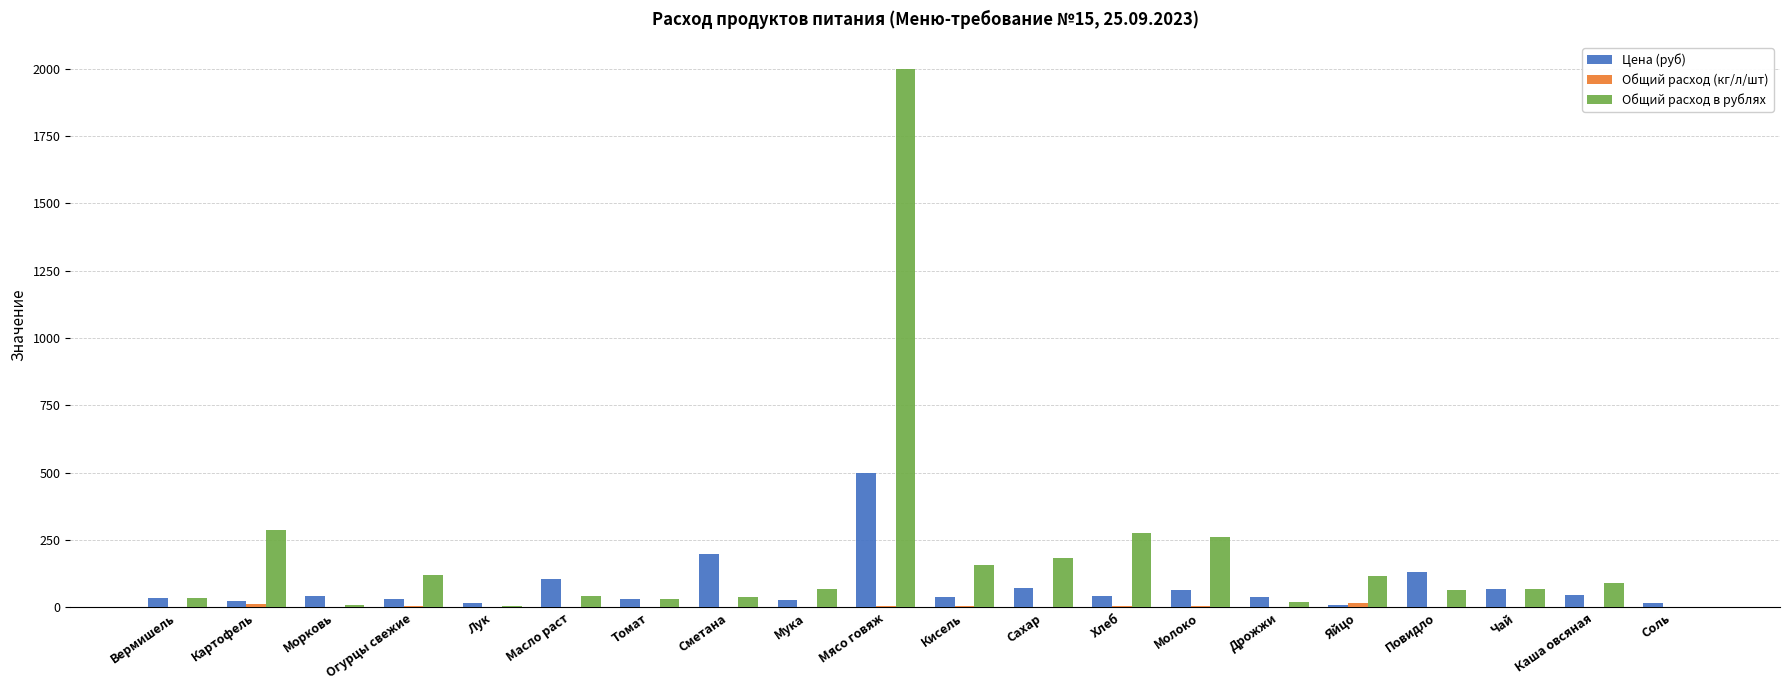

Is it true that Общий расход в рублях equals 120.0 at Огурцы свежие?

True